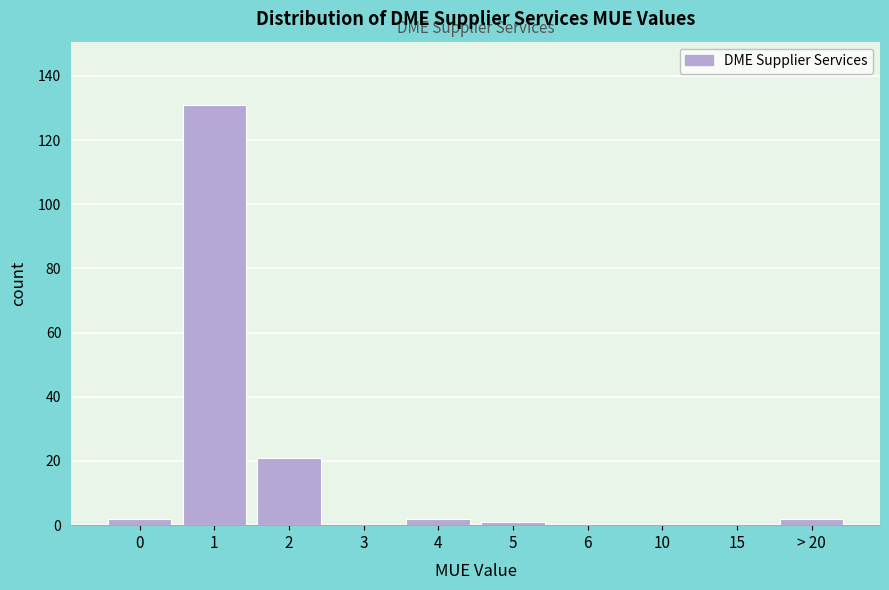

Reading left to right, list all the values displayed in this chart.

0=2	1=131	2=21	3=0	4=2	5=1	6=0	10=0	15=0	> 20=2